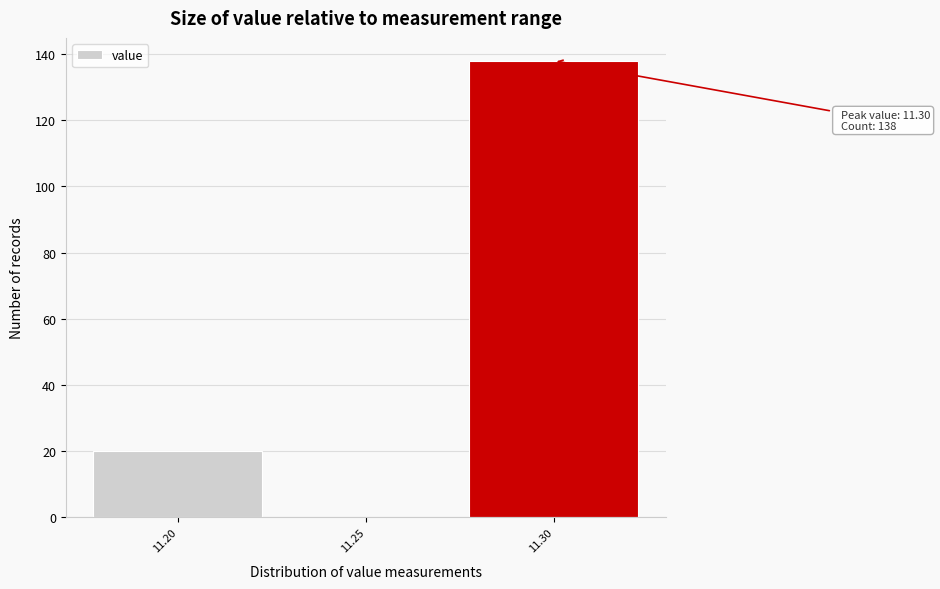

Over which range of the x-axis is the bar tallest?

11.275 to 11.325